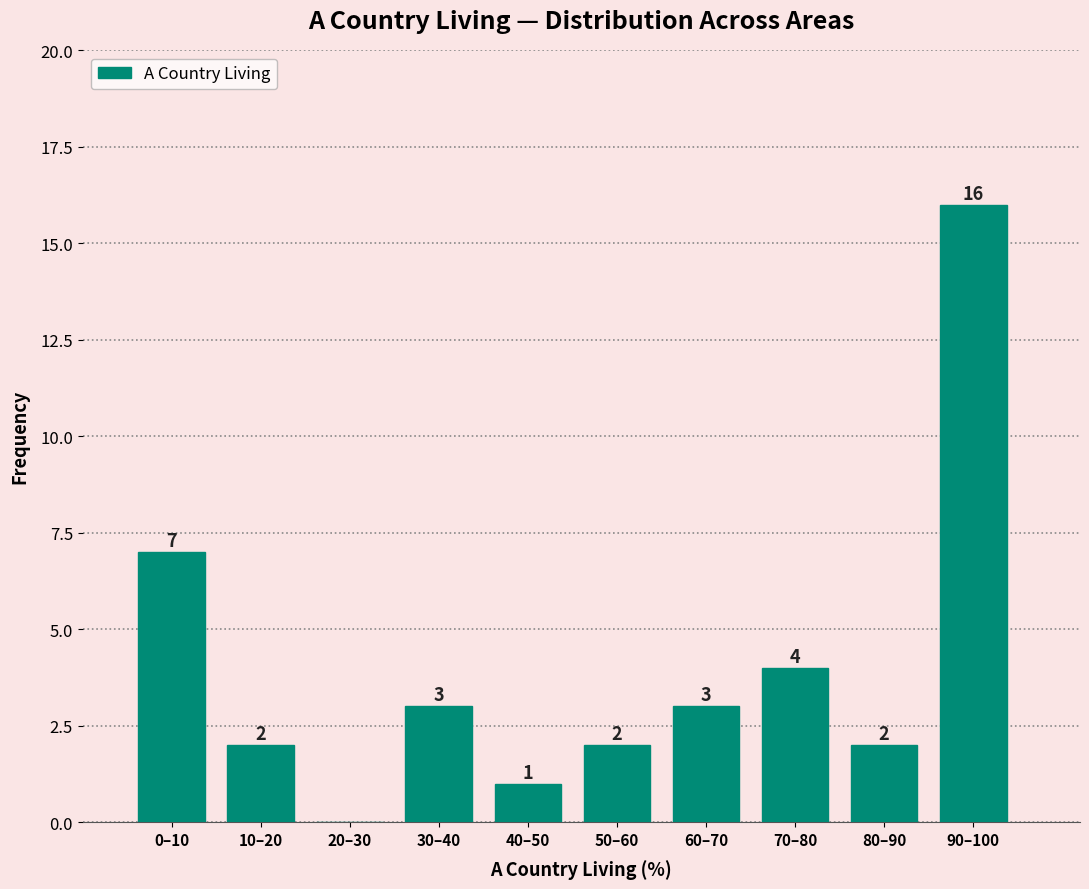

Reading right to left, what are all the values shown in this chart?

90–100=16	80–90=2	70–80=4	60–70=3	50–60=2	40–50=1	30–40=3	20–30=0	10–20=2	0–10=7